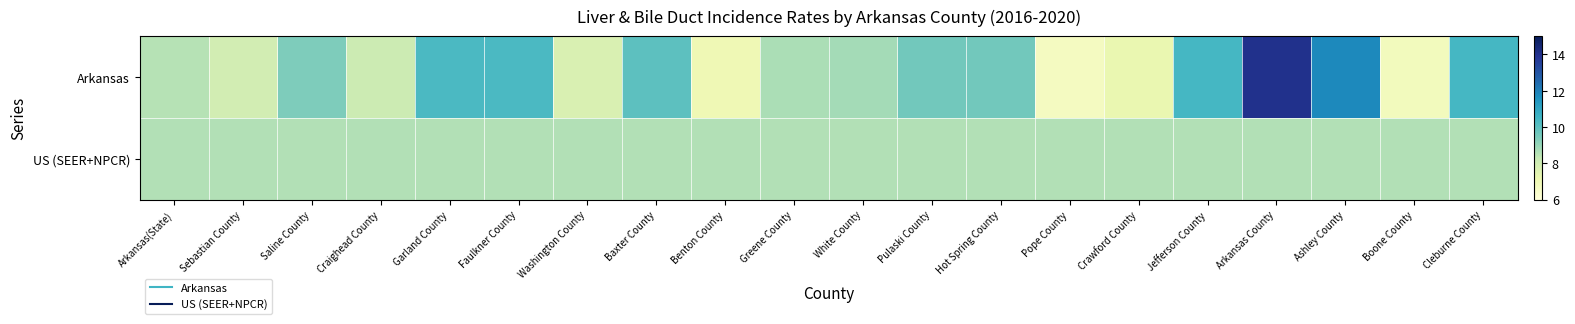

Which label corresponds to the smallest value in the chart?

Pope County